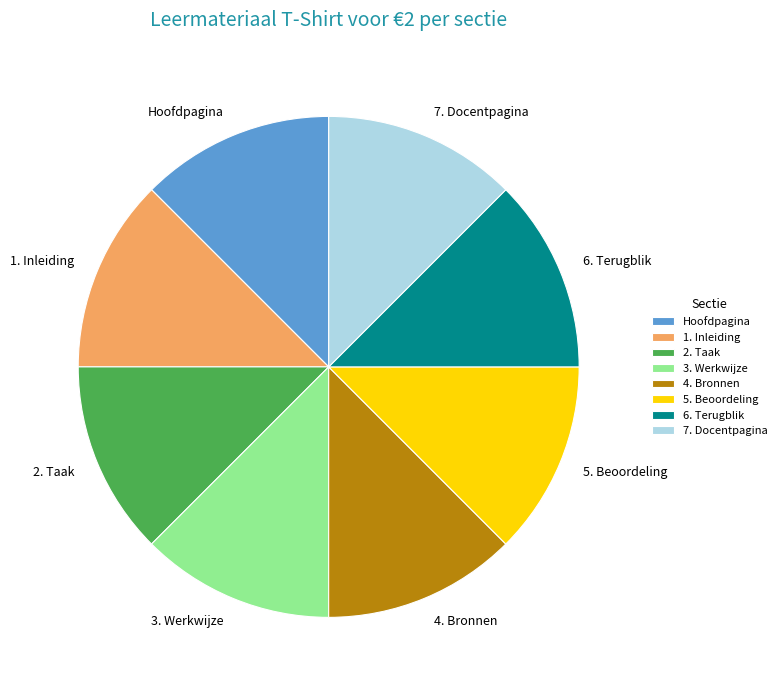

Is it true that 2. Taak is 1% of the pie?

False